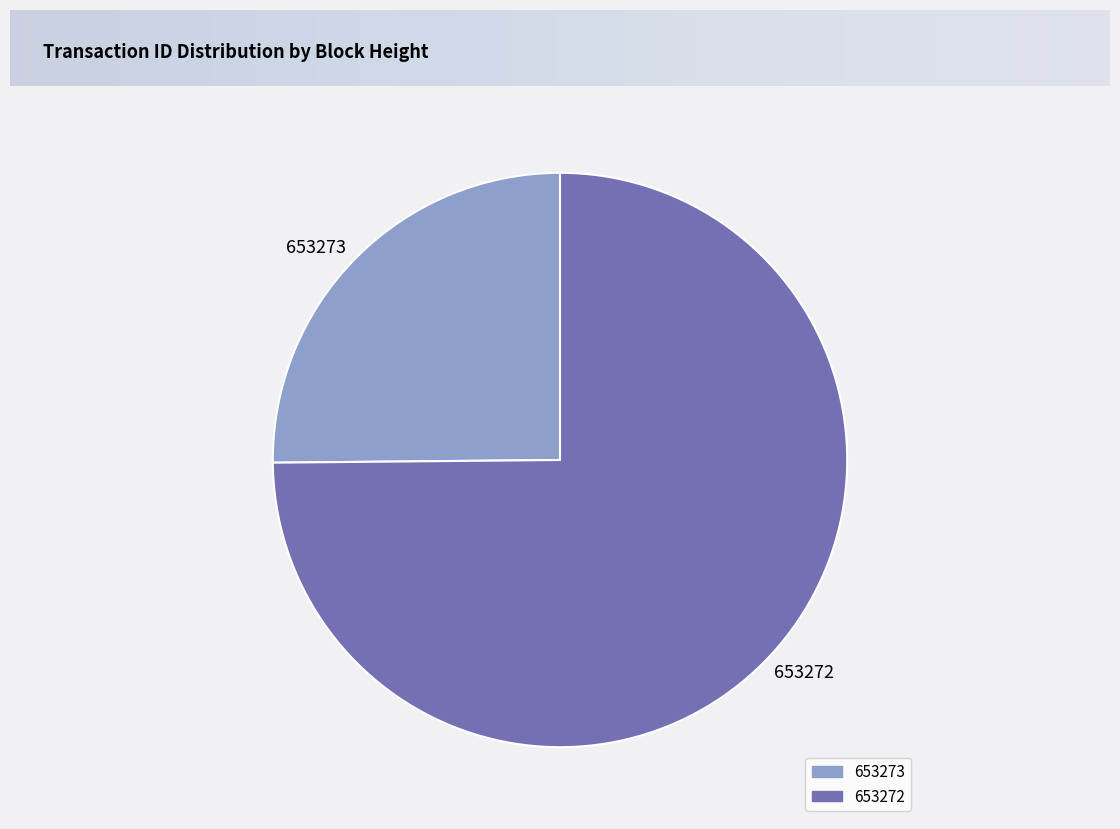

Do 653272 and 653273 together represent more than half of the pie?

Yes